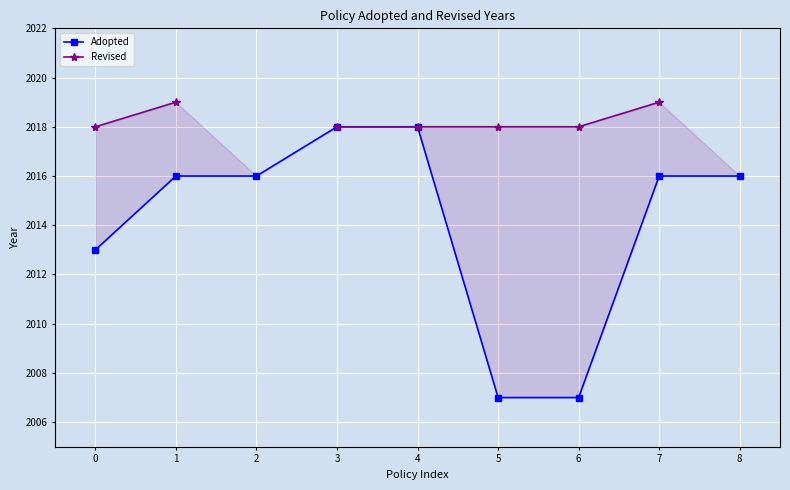

Which has a higher value, 7 or 6?

7